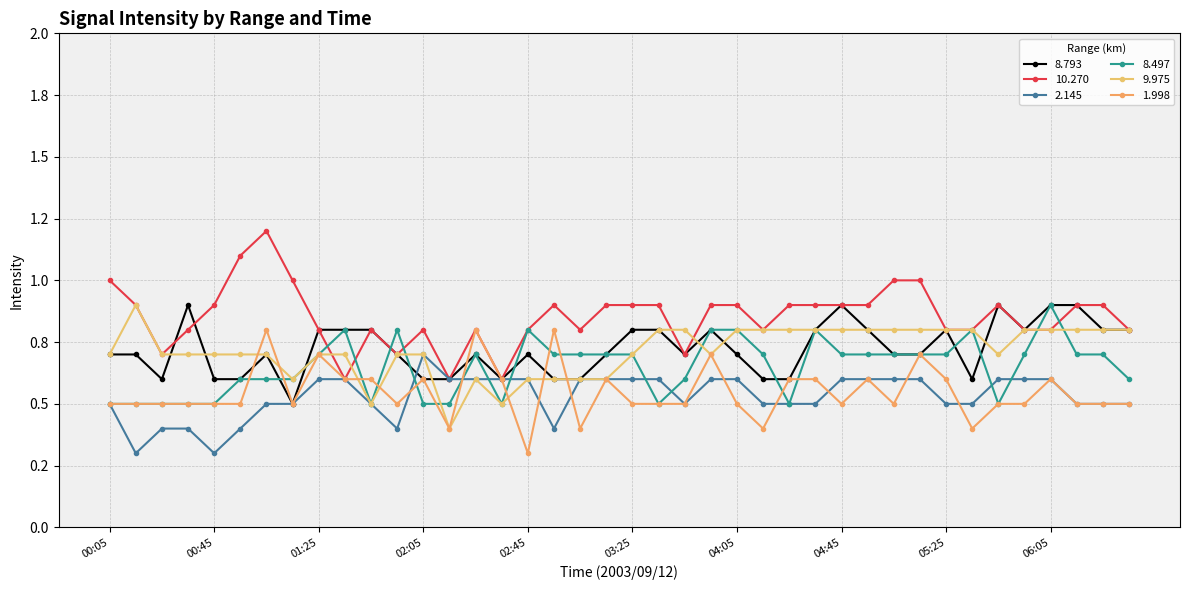

Where is 2.145 nearest to the value 0?

00:15